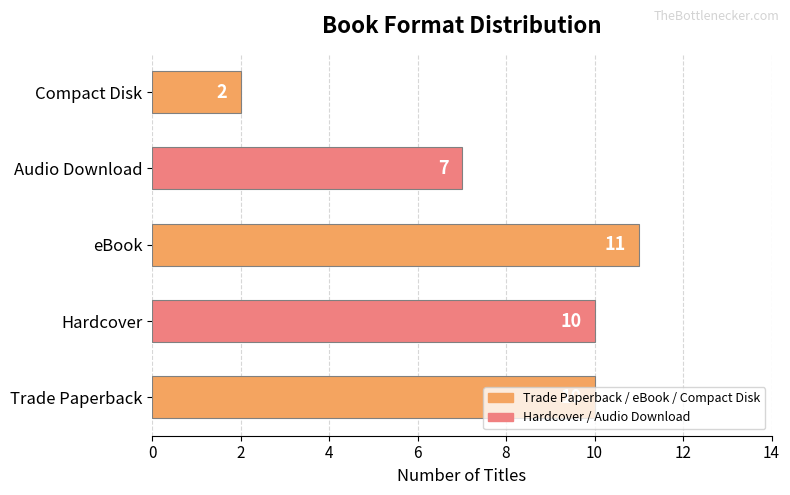

The value at eBook is 17. True or false?

False